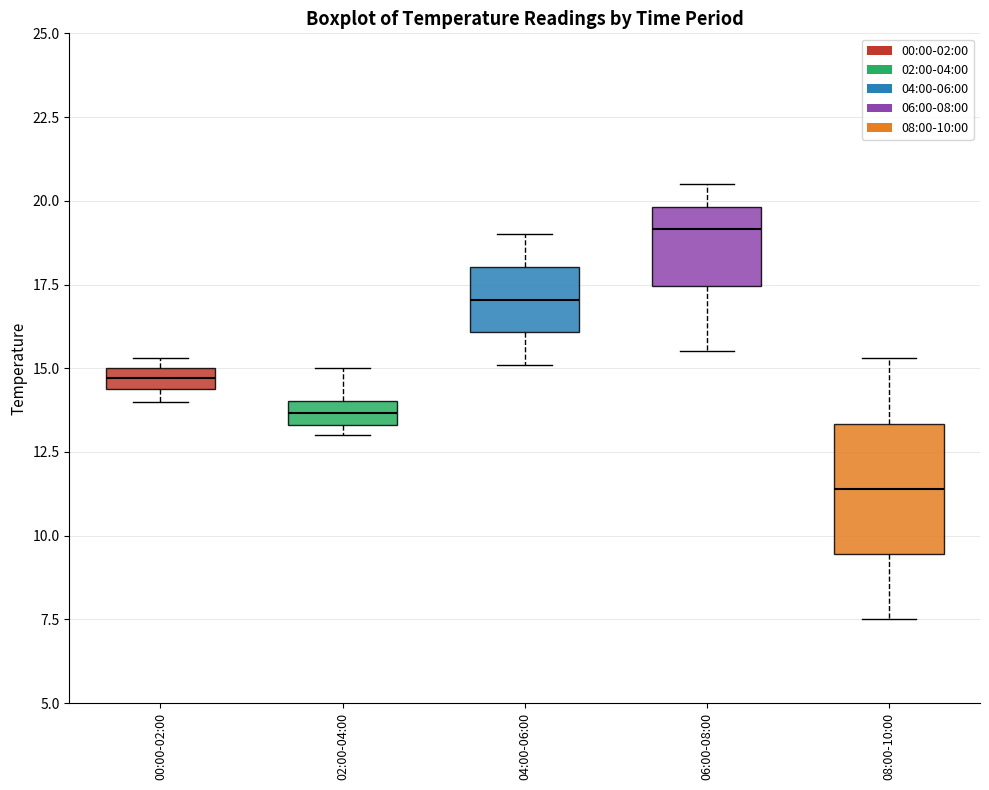

Comparing the boxes themselves (not the whiskers), which one is the tallest?

08:00-10:00